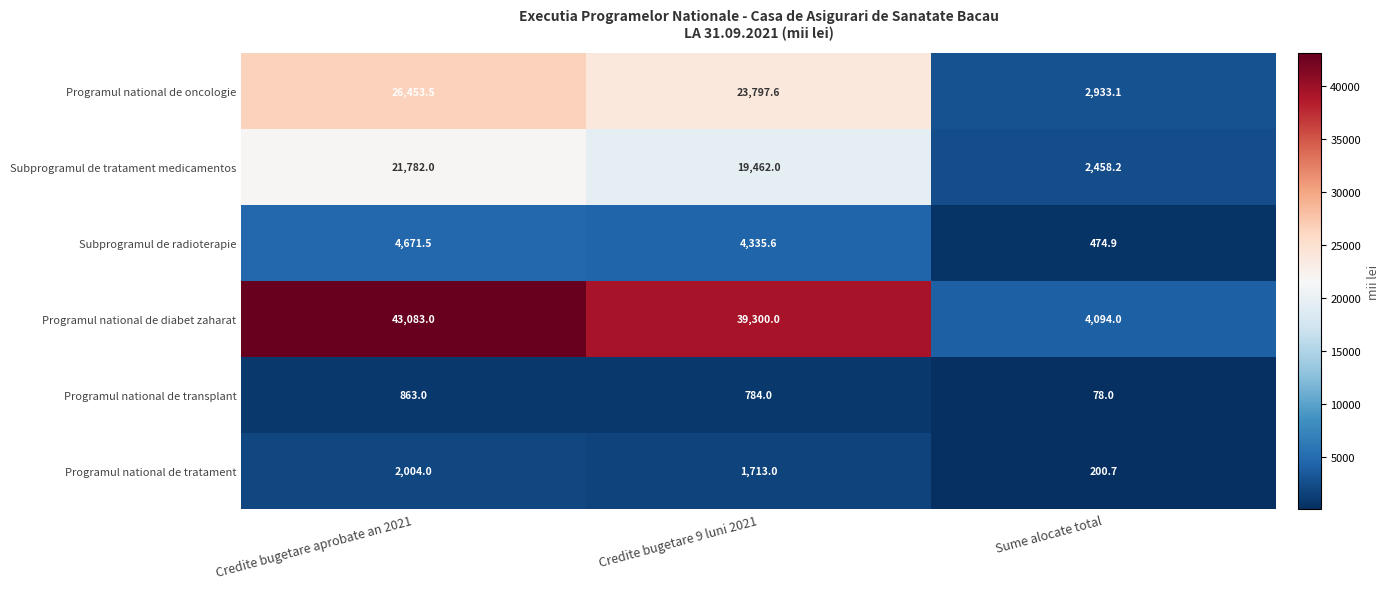

Where does the Programul national de tratament series first go above 1713?

Credite bugetare aprobate an 2021